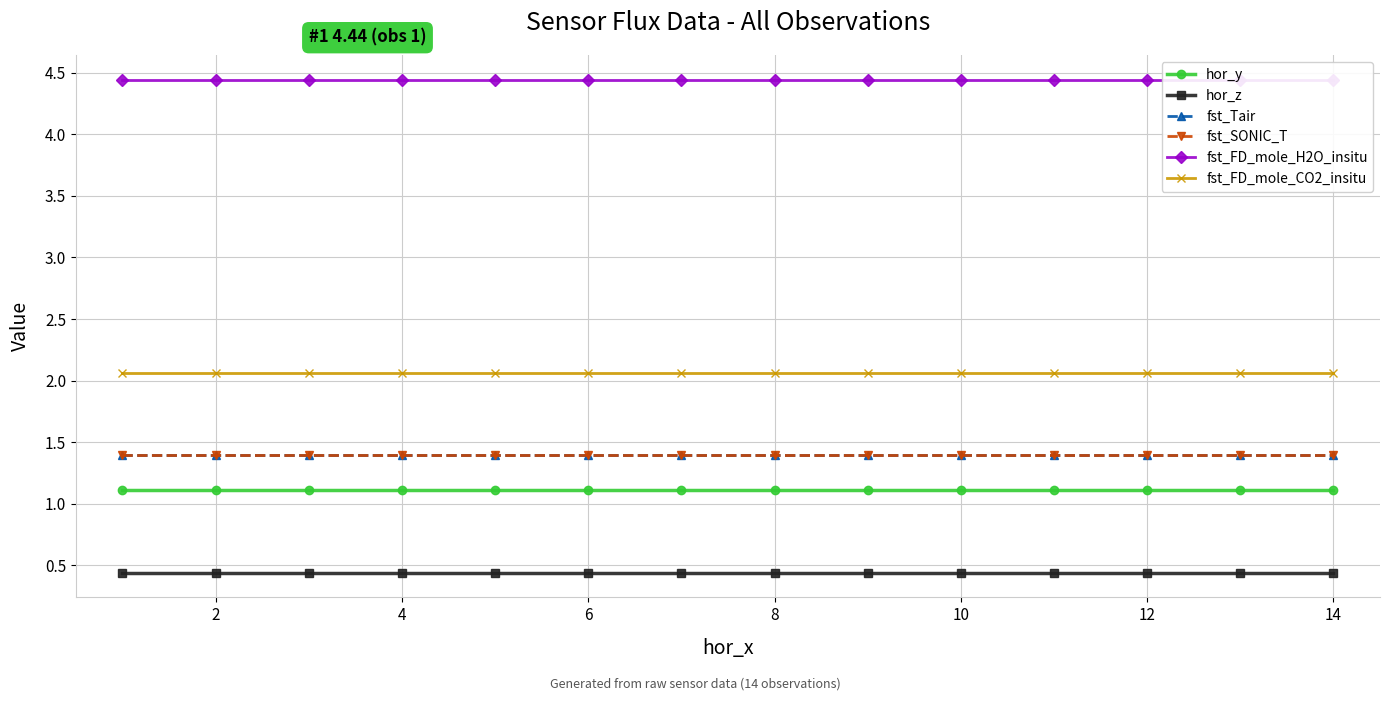

What is the highest value of the fst_SONIC_T series?

1.4